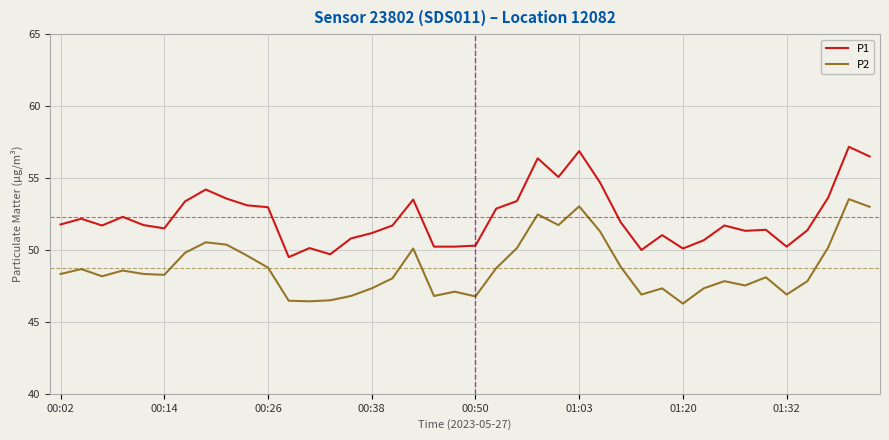

What is the difference between the maximum and minimum values in the P2 series?

7.3